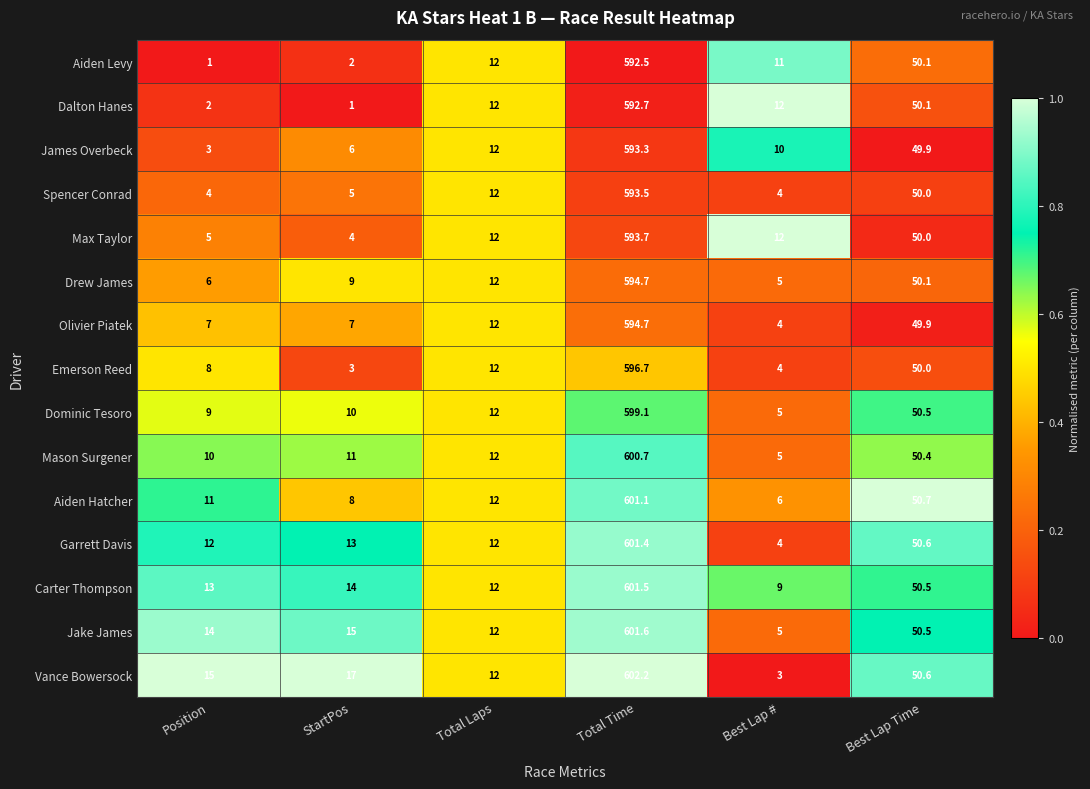

Which series has the largest range (max minus min)?

Vance Bowersock